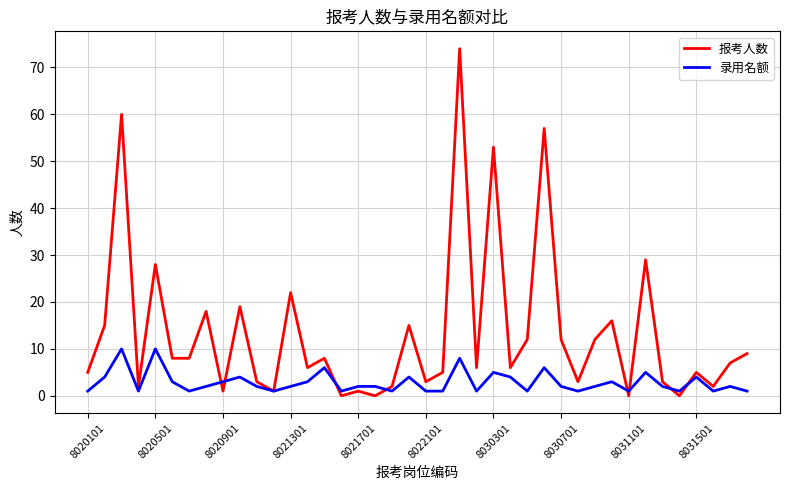

Which series has the largest total across all categories?

报考人数